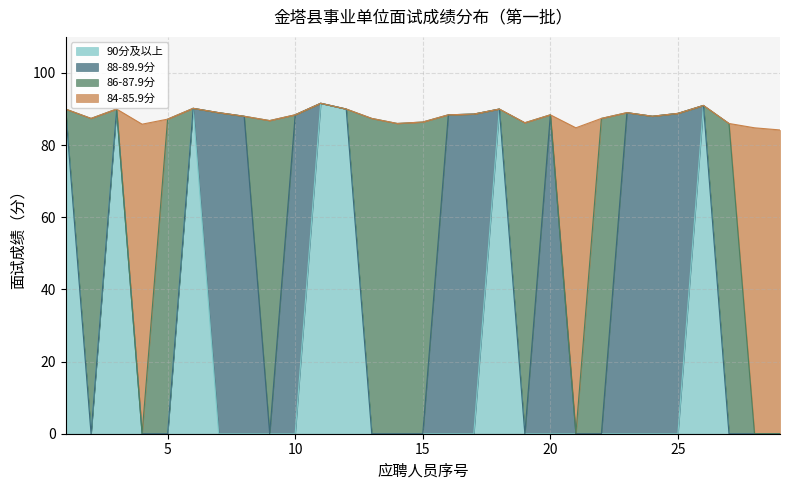

What is the maximum value for 90分及以上?

91.6